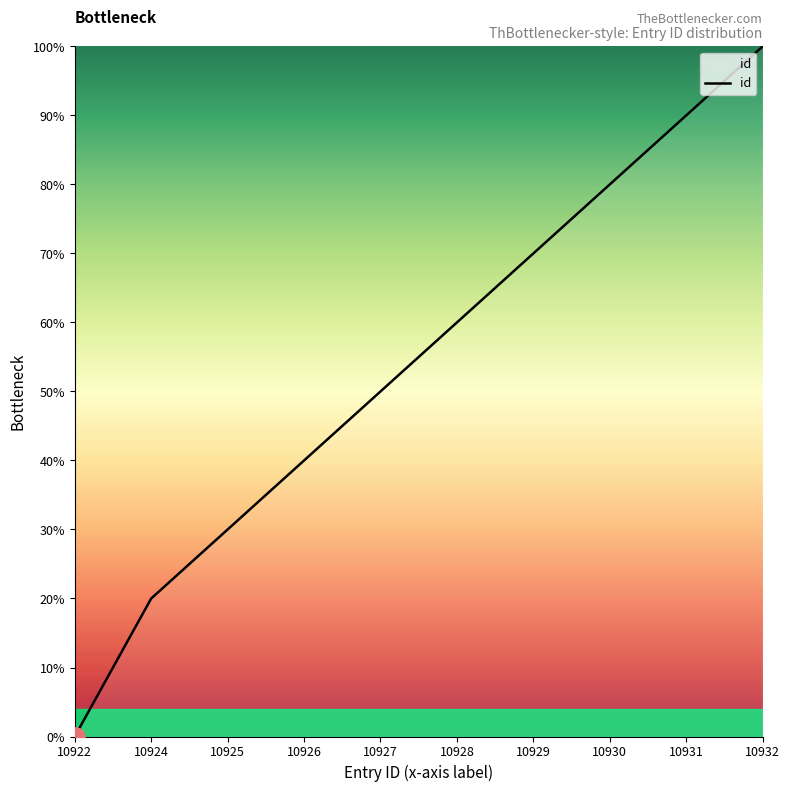

Reading left to right, extract all data points from this chart.

0	20	30	40	50	60	70	80	90	100